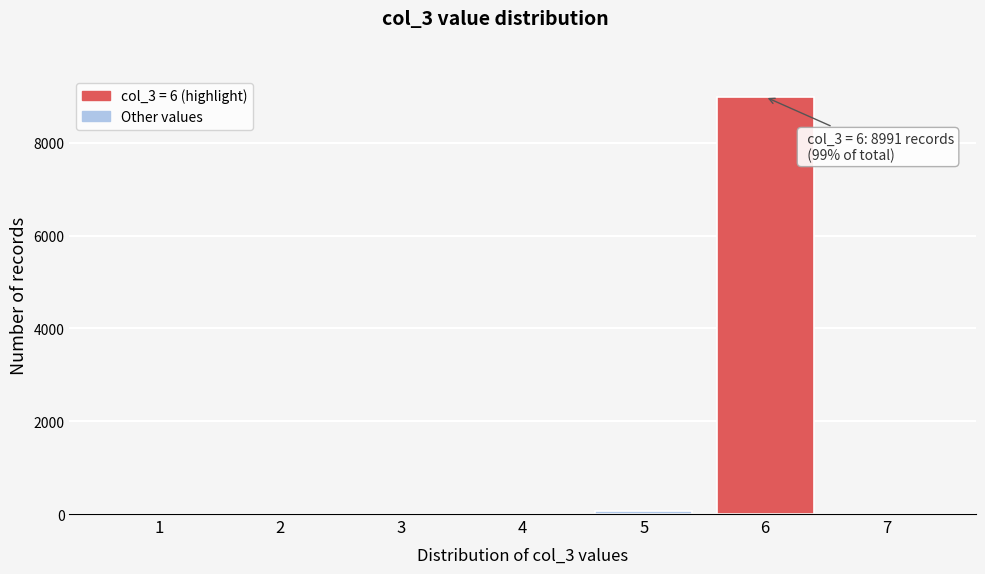

Reading left to right, what are all the values shown in this chart?

1=0	2=0	3=0	4=0	5=57	6=8991	7=0